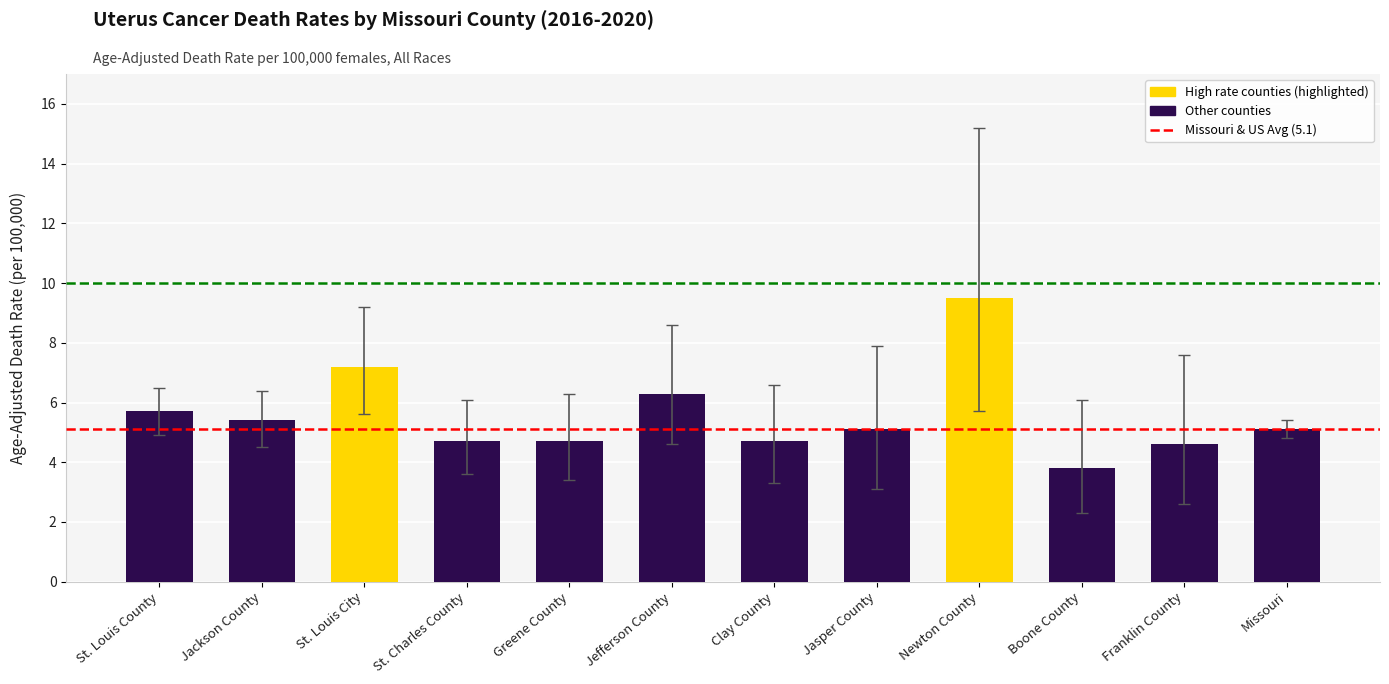

Reading right to left, list all the values displayed in this chart.

5.1	4.6	3.8	9.5	5.1	4.7	6.3	4.7	4.7	7.2	5.4	5.7